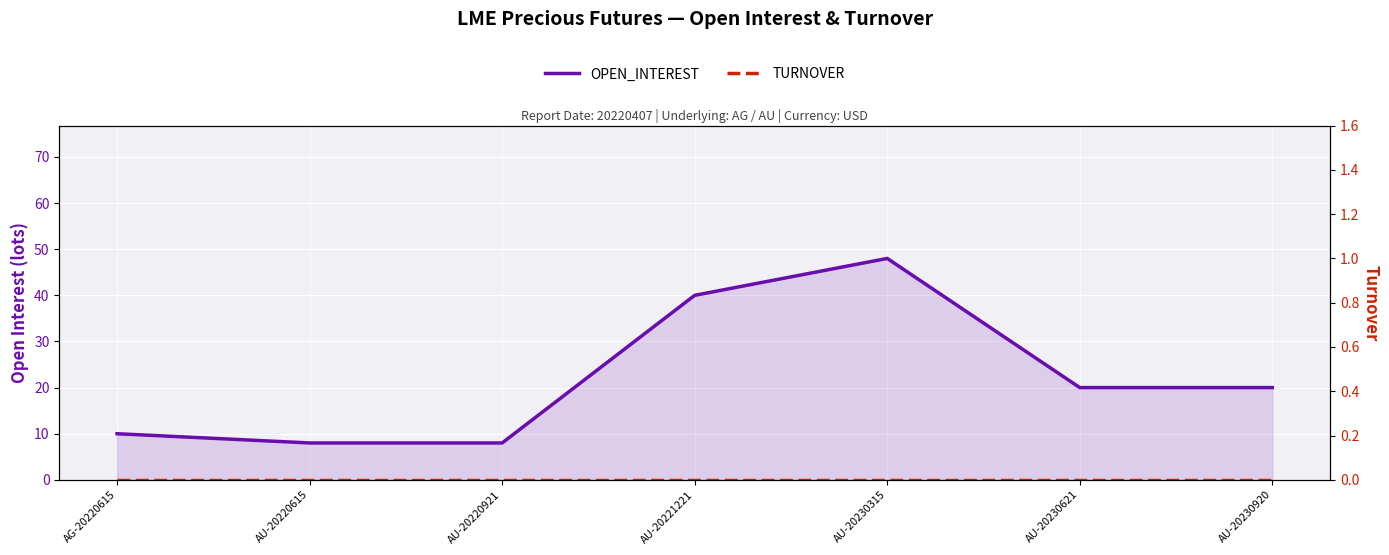

Reading left to right, extract all data points from this chart.

OPEN_INTEREST: 10	8	8	40	48	20	20
TURNOVER: 0	0	0	0	0	0	0